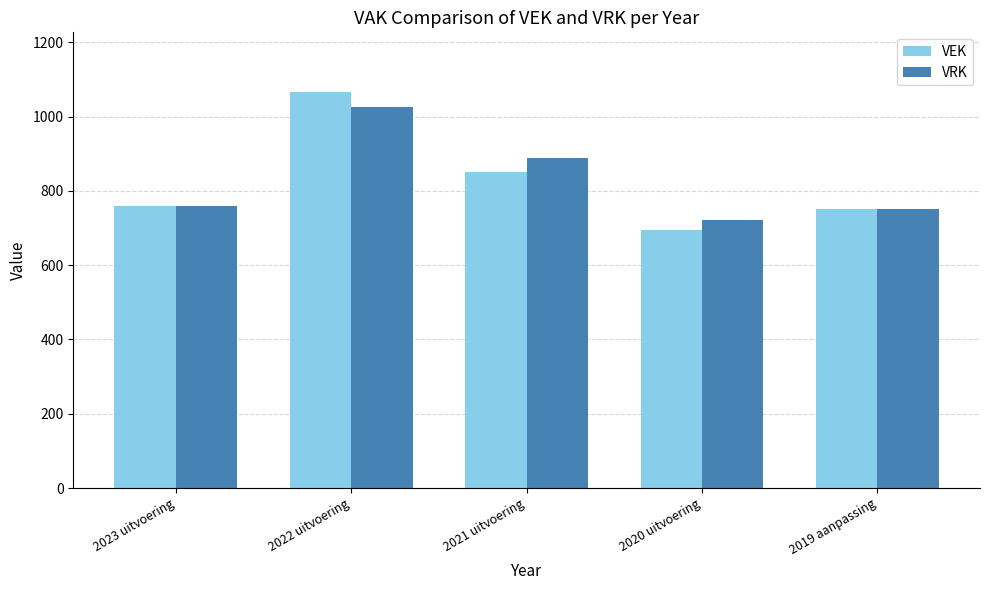

What is the smallest value displayed?

694